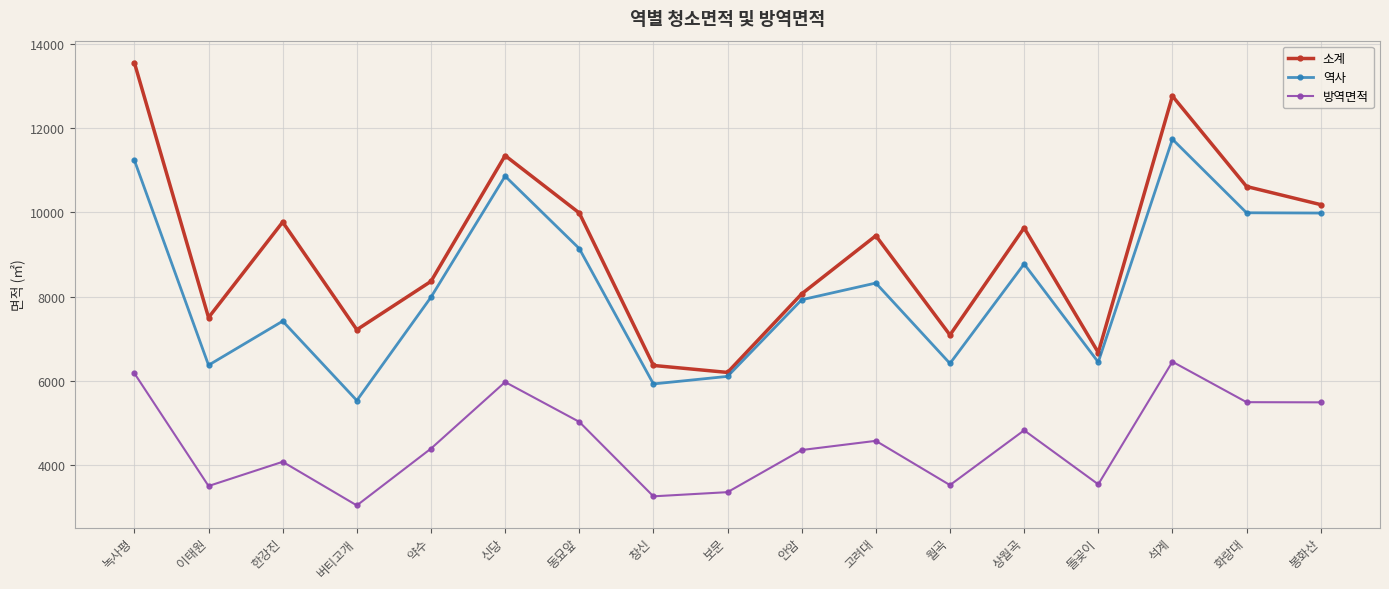

Which series has the largest total across all categories?

소계